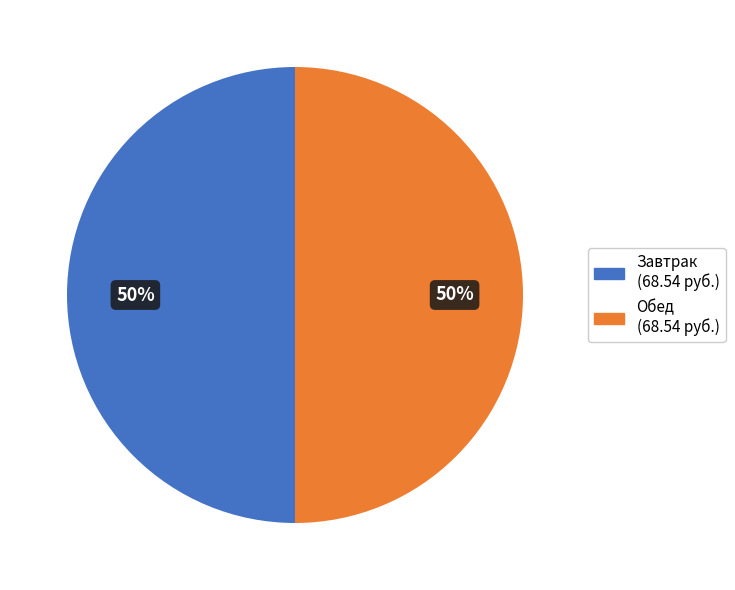

To the nearest percent, what is the average slice percentage?

50%